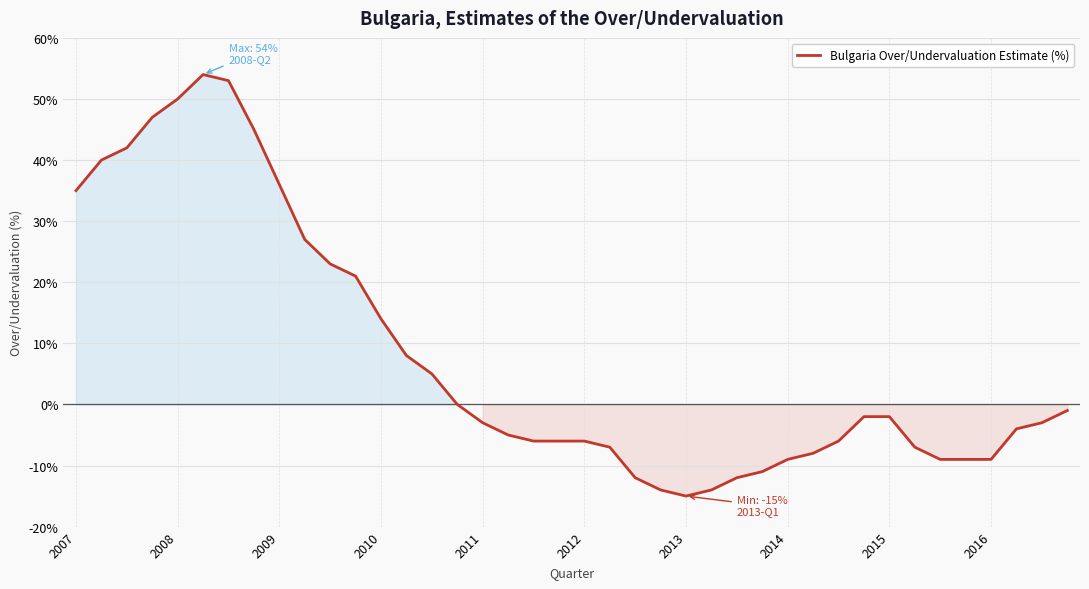

What is the maximum value shown in the chart?

54